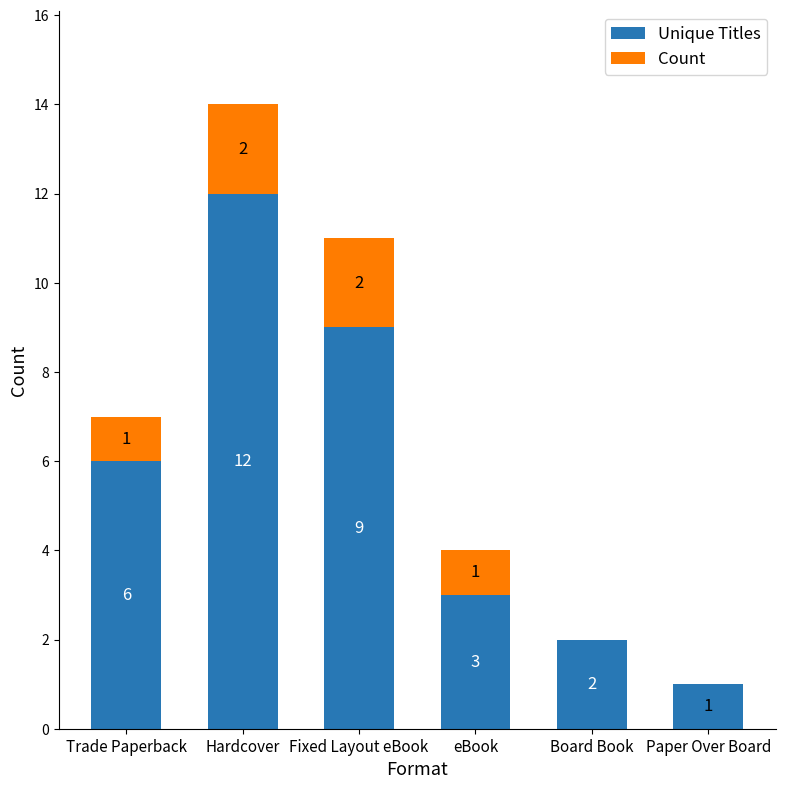

What are all the series names shown in the legend?

Unique Titles, Count